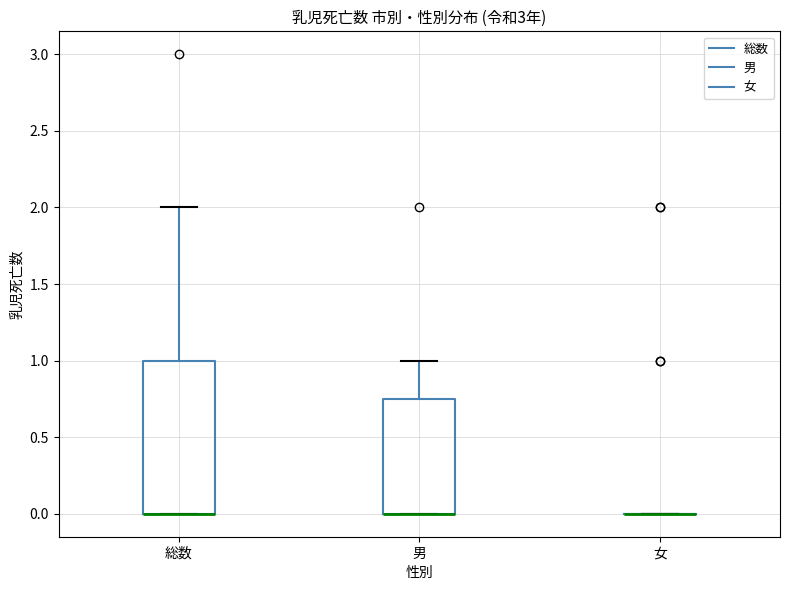

Comparing the boxes themselves (not the whiskers), which one is the tallest?

総数